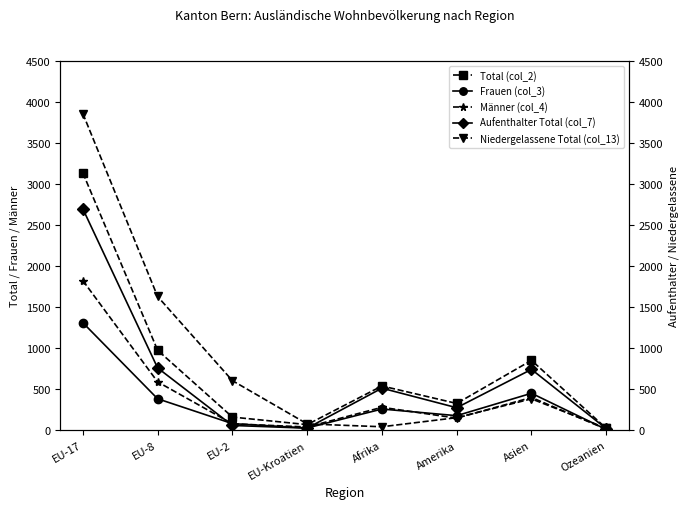

What is the smallest value displayed?

11